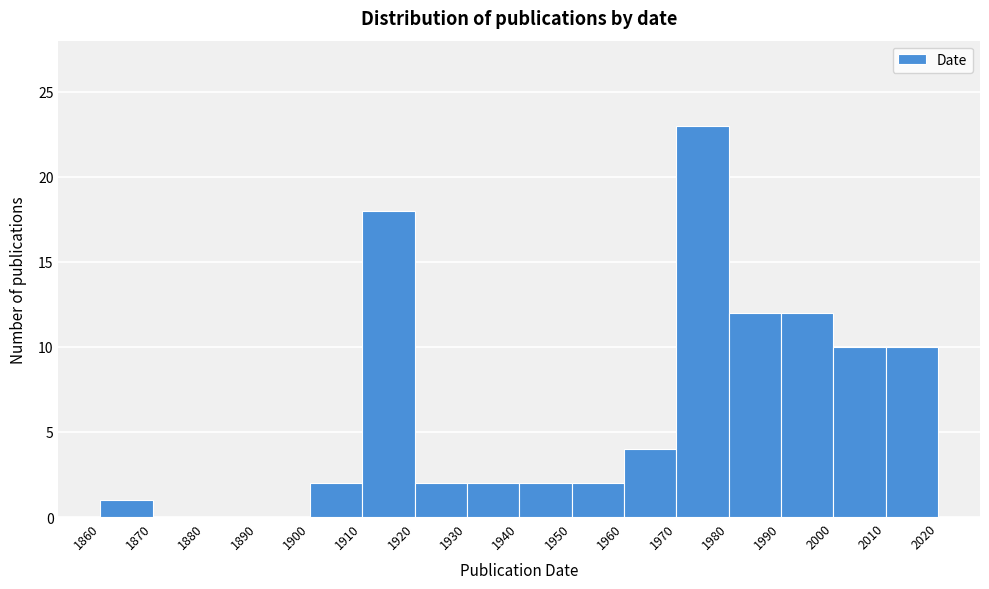

What is the height of the bar covering 2010 to 2020 on the x-axis? The values are not printed on the chart, so give them approximately, as read against the axis.

10